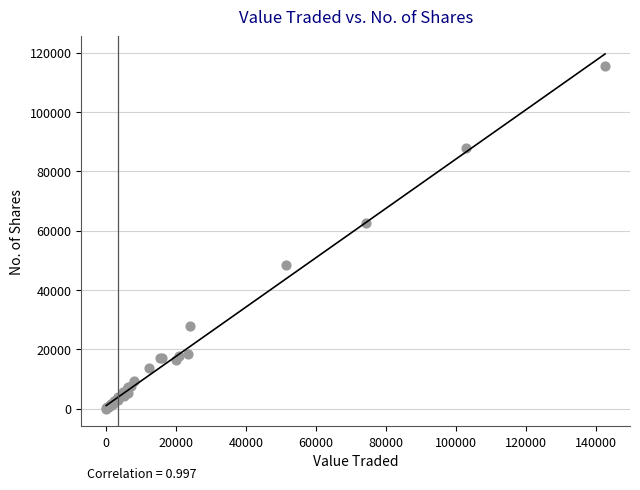

What Y value in the scatter plot is closest to 57829?

62591